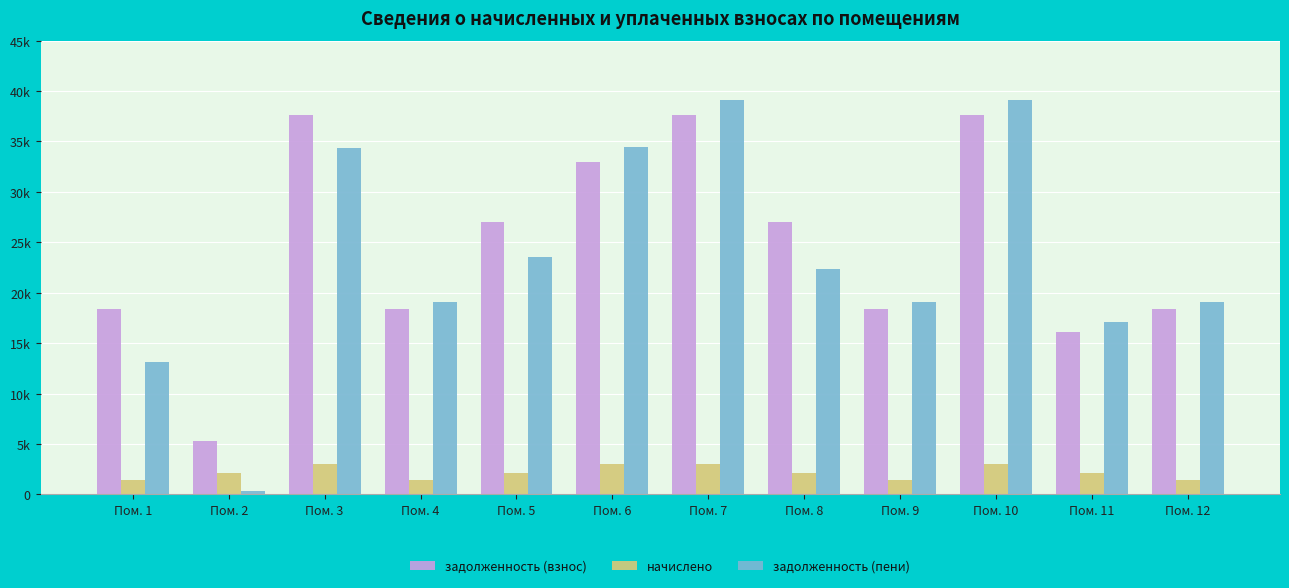

What is the sum of the задолженность (пени) values at Пом. 2 and Пом. 5?

23881.8